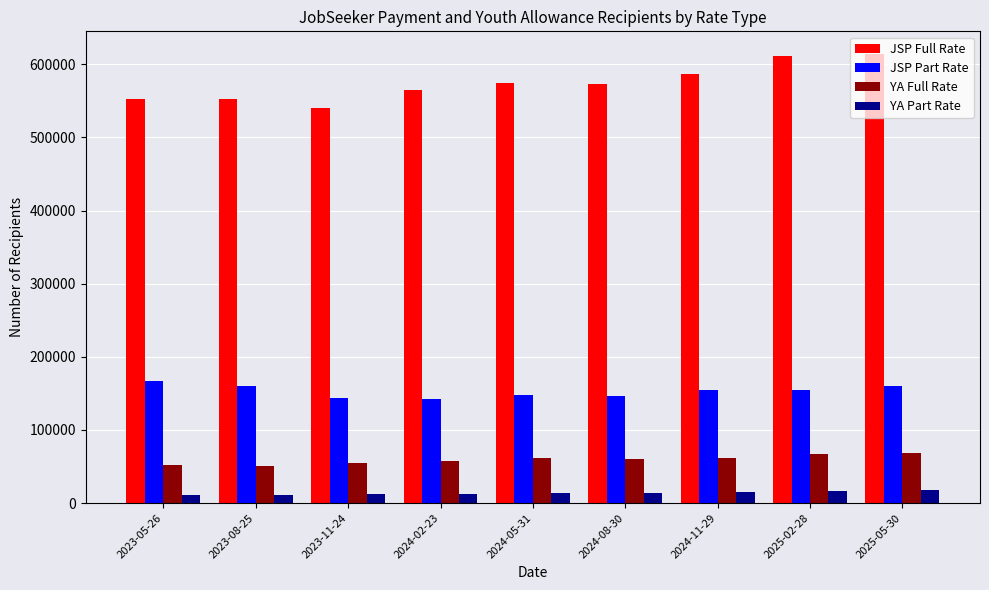

Are the bars grouped side by side (vs. stacked)?

Yes